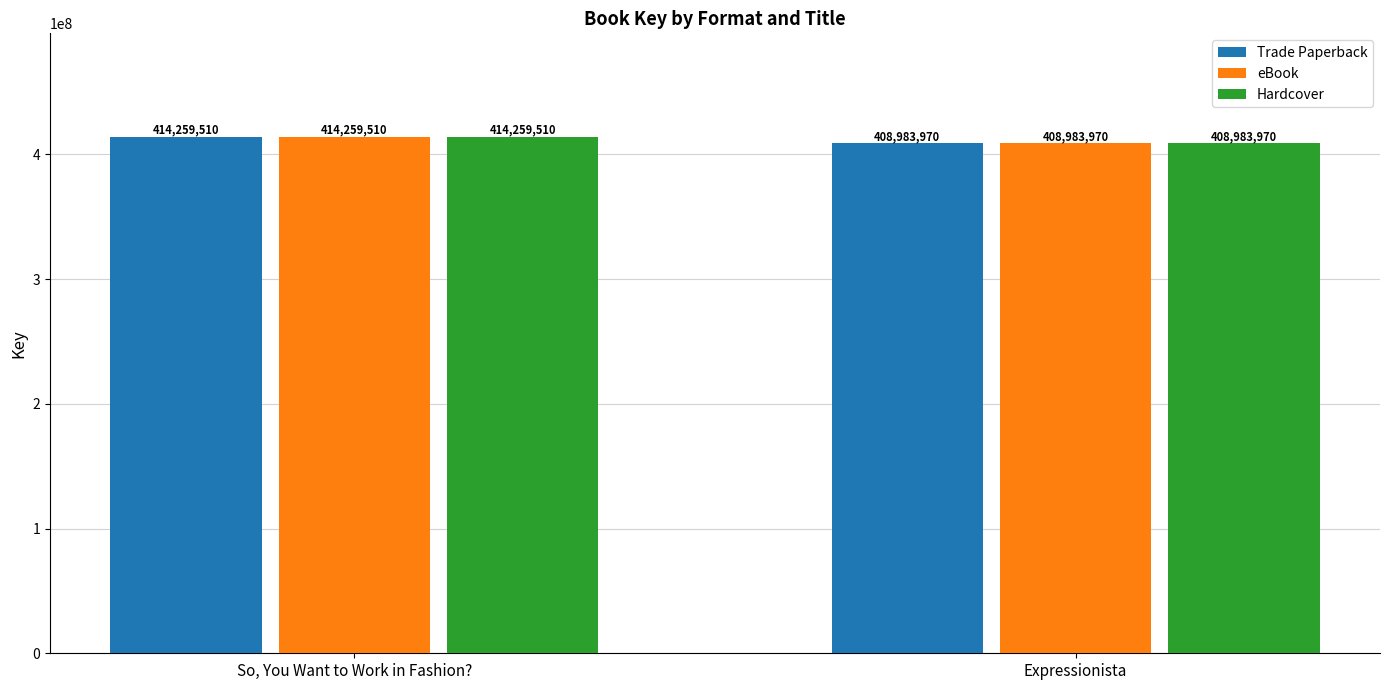

How many values in the eBook series are below 414259510?

1